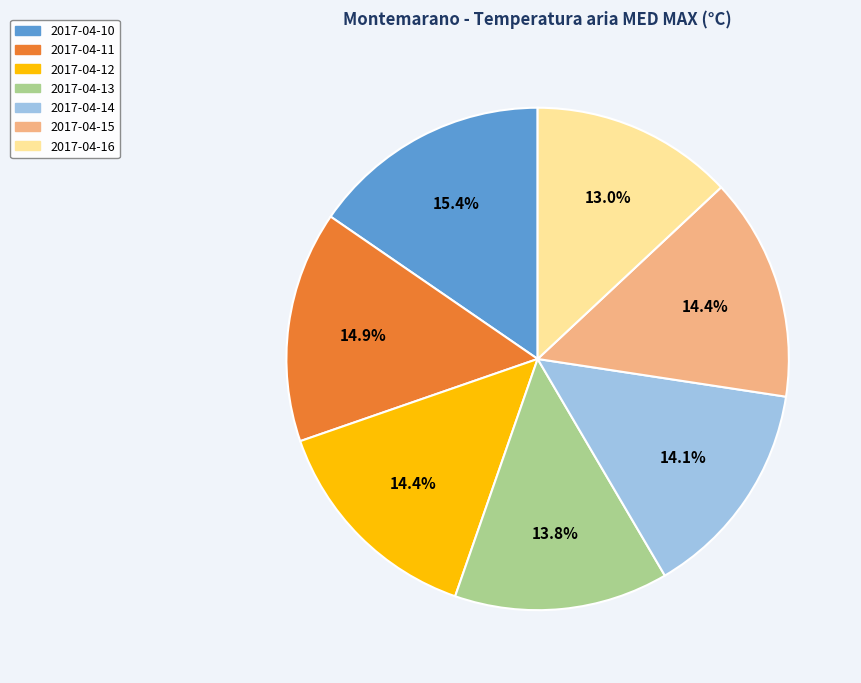

Approximately how many times larger is the value at 2017-04-13 compared to 2017-04-15?

1.0